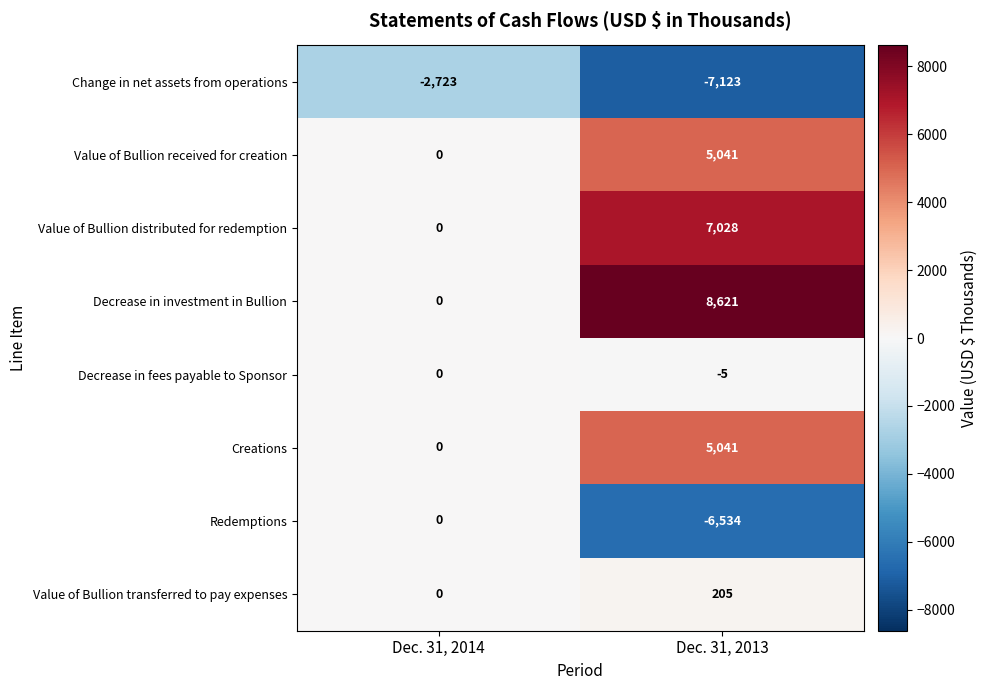

What is the difference between the Value of Bullion received for creation values at Dec. 31, 2013 and Dec. 31, 2014?

5041